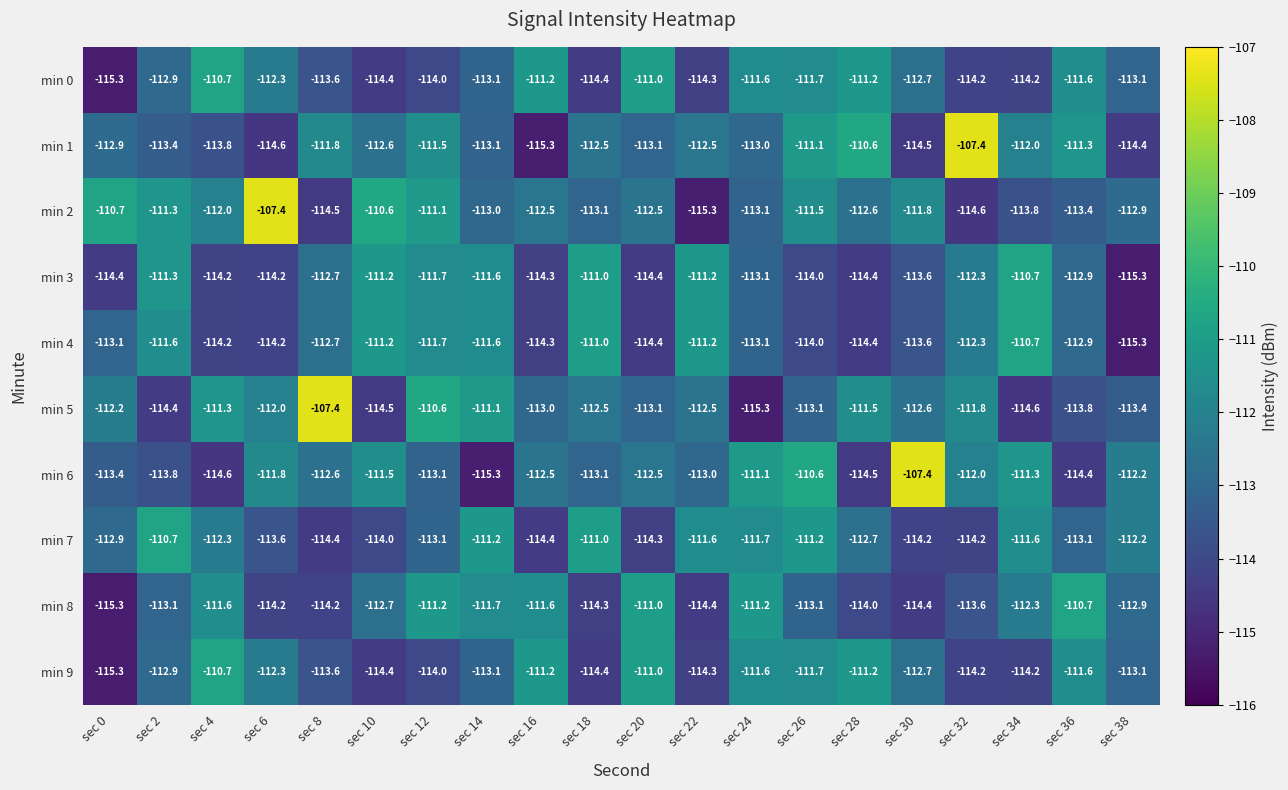

At how many categories does at least one series exceed -108?

4